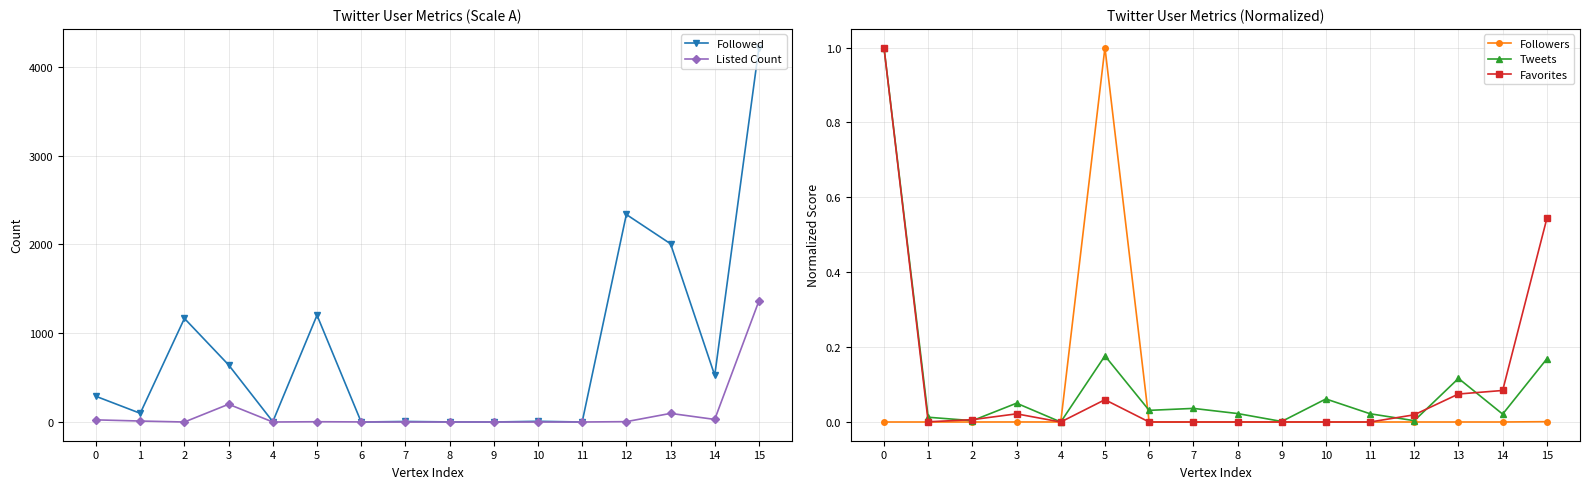

What is the value of the Tweets point at the 14th from the left?

0.1